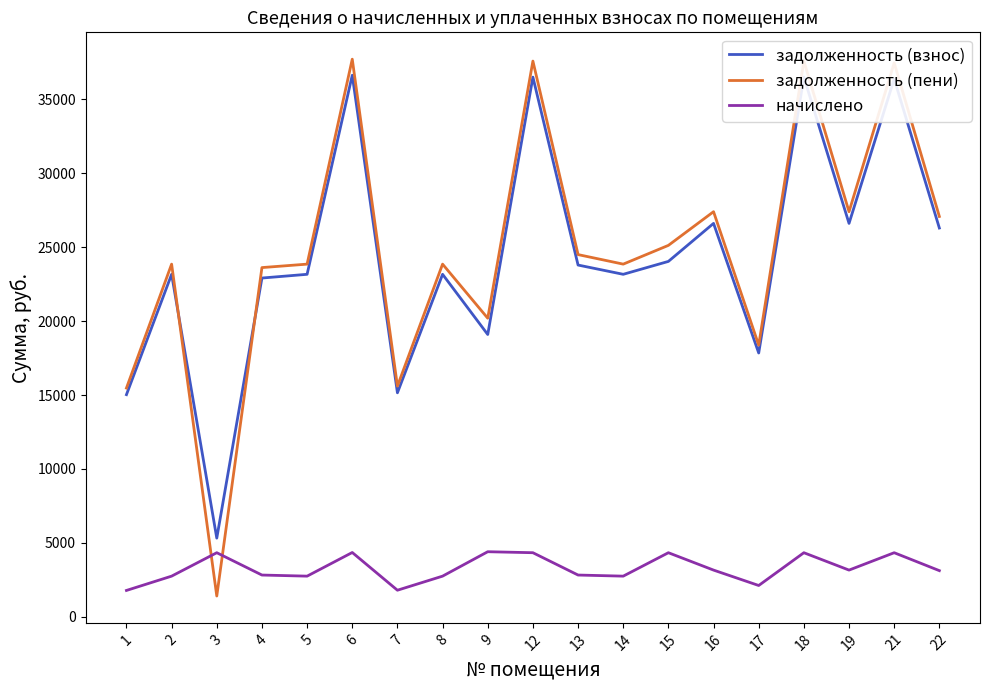

What is the average value of the задолженность (взнос) series?

24285.0